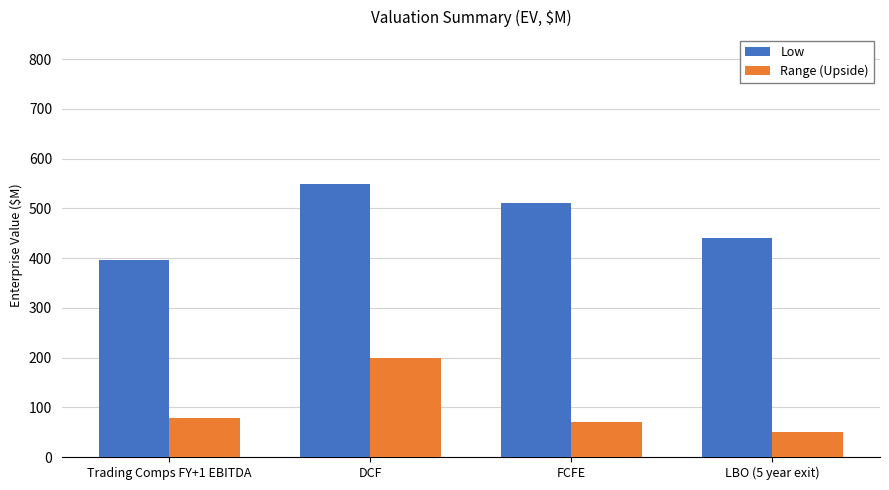

The value of Low at LBO (5 year exit) is 440.0. True or false?

True